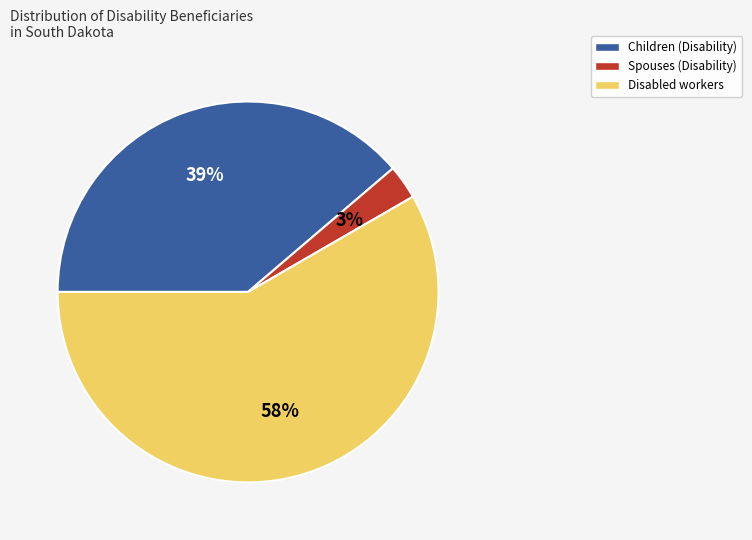

To the nearest percent, what is the average slice percentage?

33%